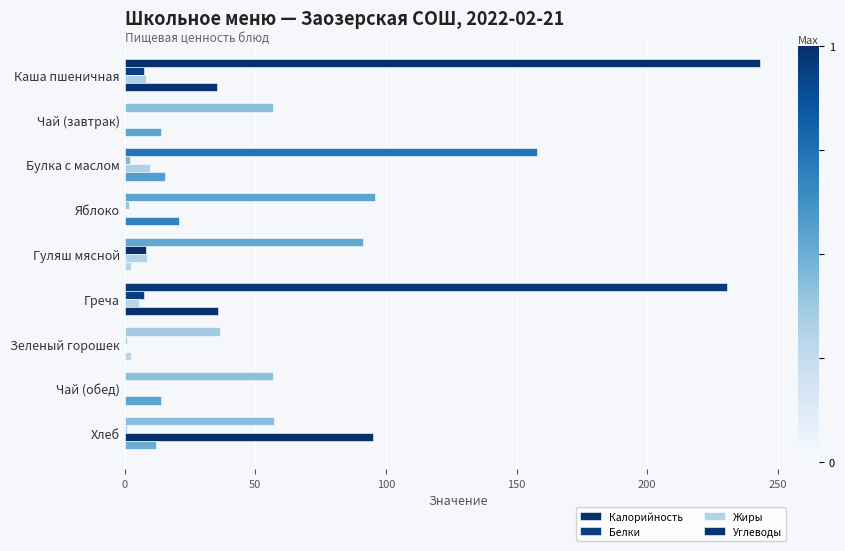

How many series are shown in this chart?

4